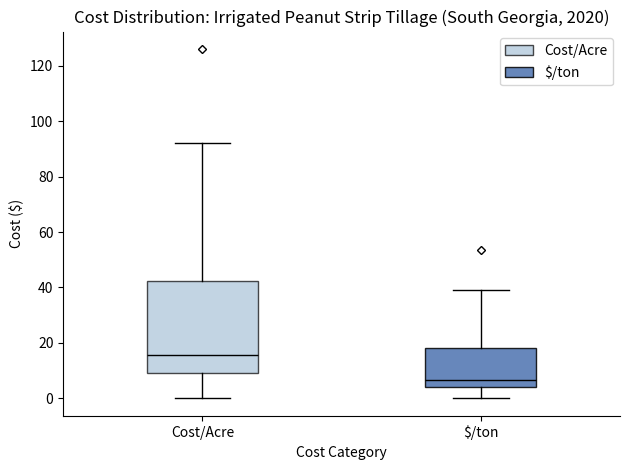

Which box has the highest median line?

Cost/Acre